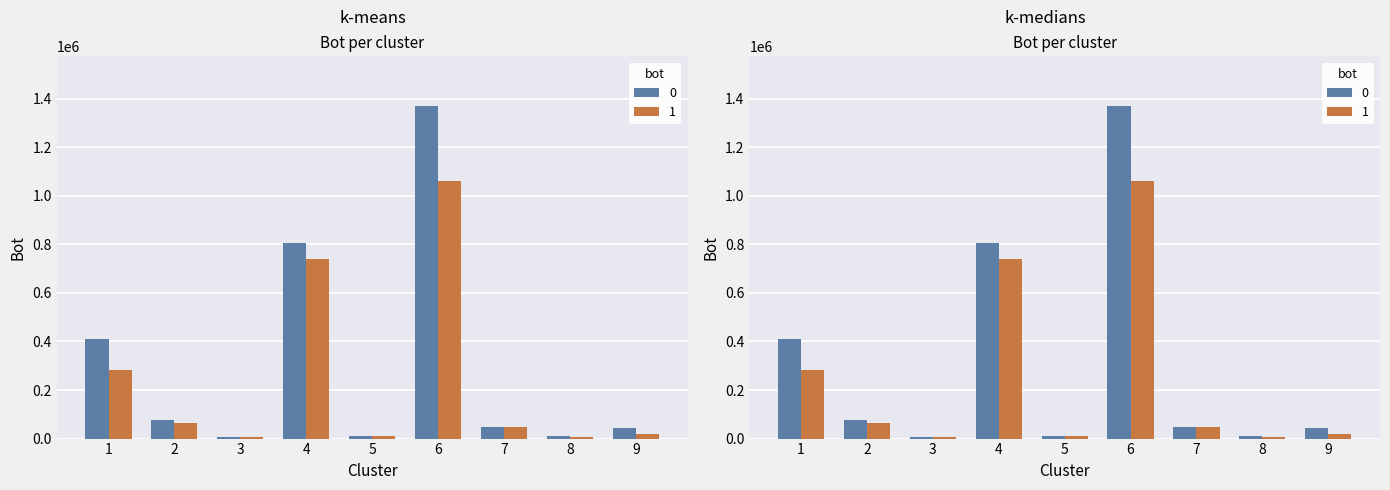

The Бюджетные назначения series shows 50708.6 at 2. True or false?

False